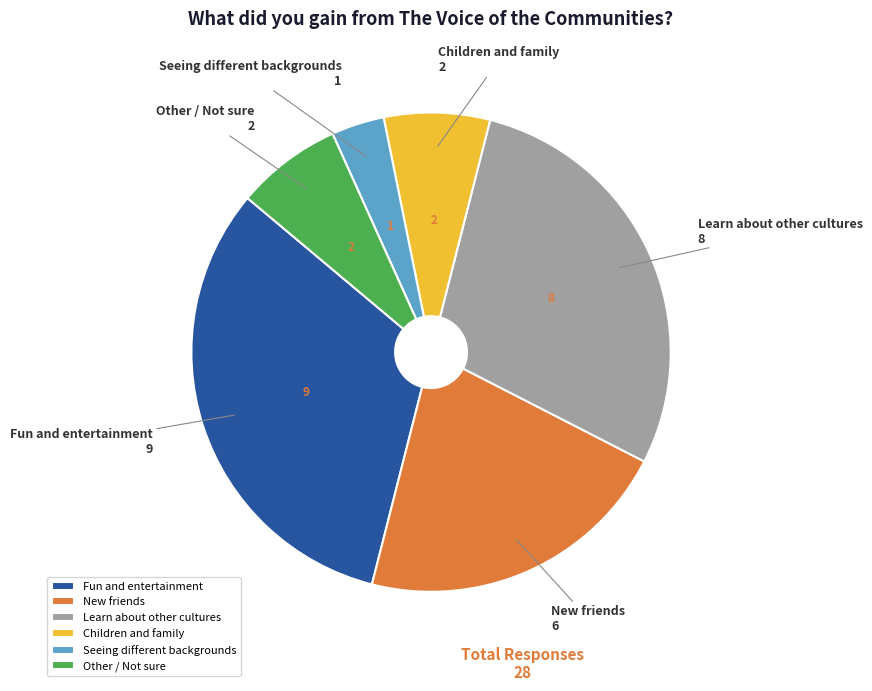

The Children and family slice represents 7% of the pie. True or false?

True